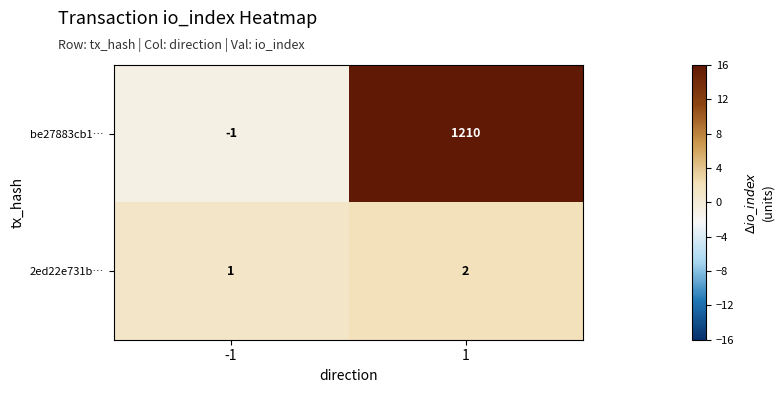

What is the greatest value displayed?

1210